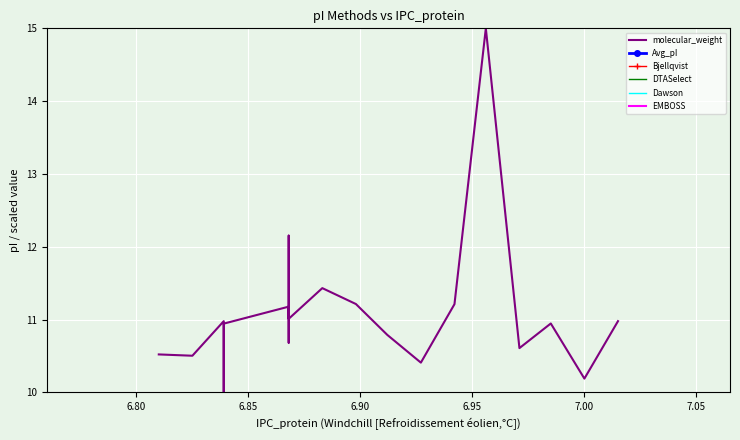

True or false: EMBOSS and molecular_weight cross at least once.

False